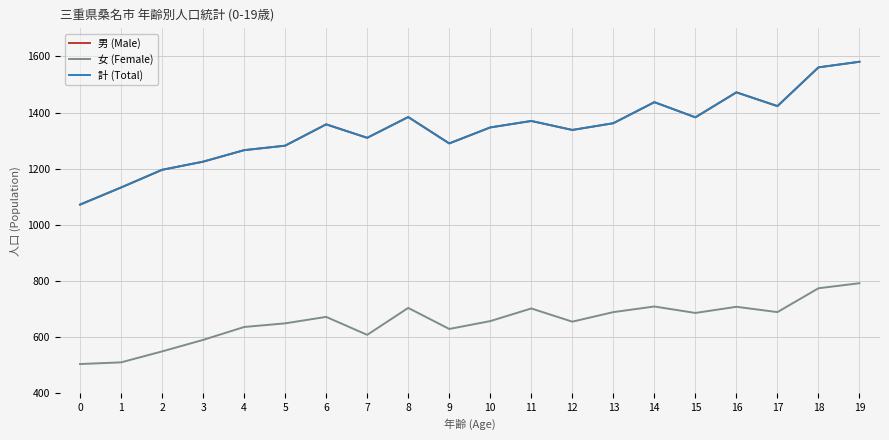

Does the chart have visible grid lines?

Yes